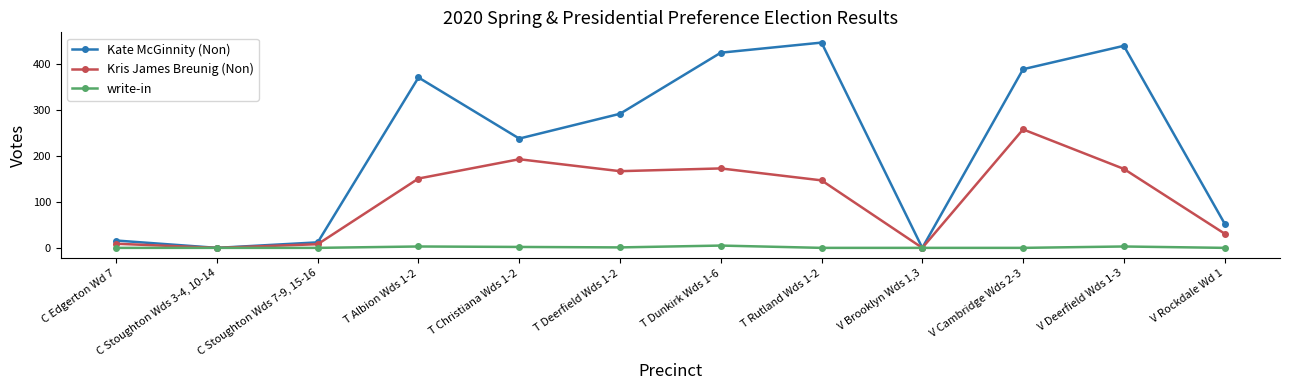

At which category is the sum across all series the highest?

V Cambridge Wds 2-3